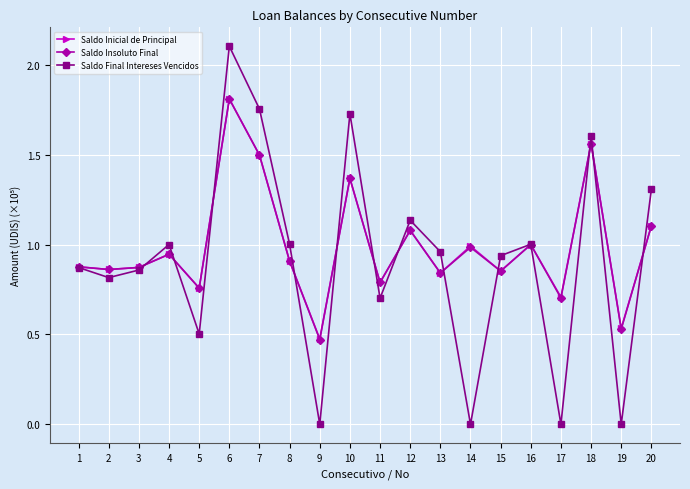

What is the value of the Saldo Final Intereses Vencidos point at the 20th from the left?

1.3